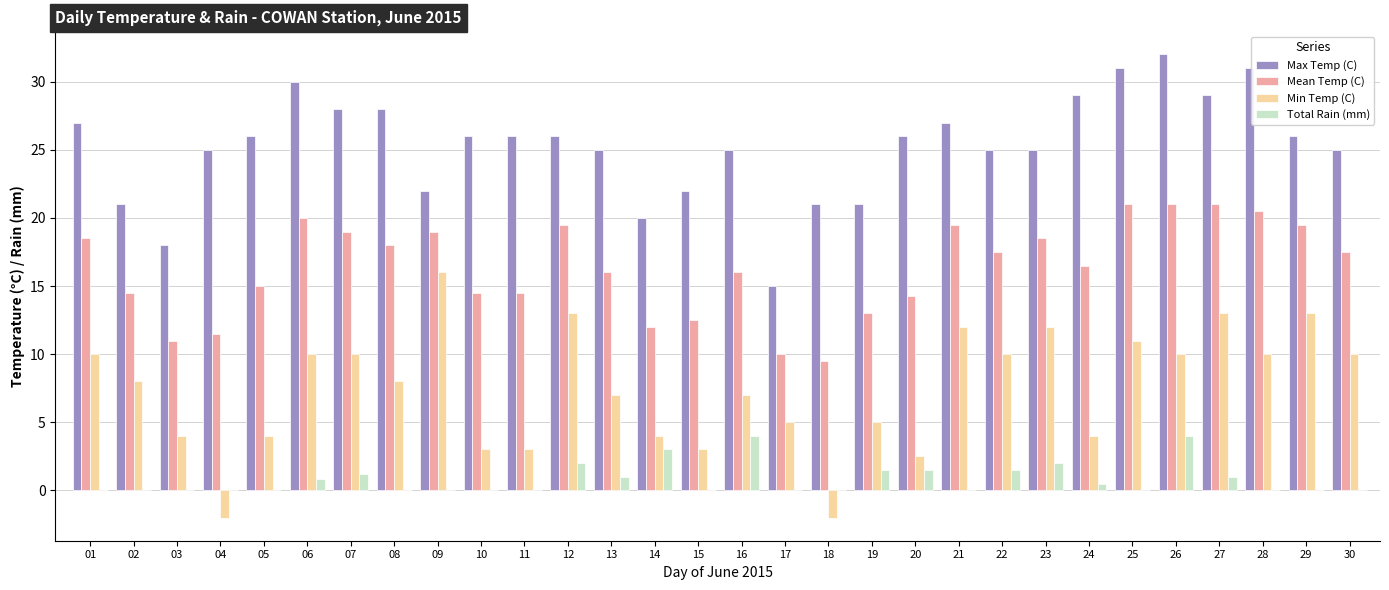

Reading left to right, transcribe all the data shown in this chart.

Max Temp (C): 27.0	21.0	18.0	25.0	26.0	30.0	28.0	28.0	22.0	26.0	26.0	26.0	25.0	20.0	22.0	25.0	15.0	21.0	21.0	26.0	27.0	25.0	25.0	29.0	31.0	32.0	29.0	31.0	26.0	25.0
Mean Temp (C): 18.5	14.5	11.0	11.5	15.0	20.0	19.0	18.0	19.0	14.5	14.5	19.5	16.0	12.0	12.5	16.0	10.0	9.5	13.0	14.3	19.5	17.5	18.5	16.5	21.0	21.0	21.0	20.5	19.5	17.5
Min Temp (C): 10.0	8.0	4.0	-2.0	4.0	10.0	10.0	8.0	16.0	3.0	3.0	13.0	7.0	4.0	3.0	7.0	5.0	-2.0	5.0	2.5	12.0	10.0	12.0	4.0	11.0	10.0	13.0	10.0	13.0	10.0
Total Rain (mm): 0.0	0.0	0.0	0.0	0.0	0.8	1.2	0.0	0.0	0.0	0.0	2.0	1.0	3.0	0.0	4.0	0.0	0.0	1.5	1.5	0.0	1.5	2.0	0.5	0.0	4.0	1.0	0.0	0.0	0.0